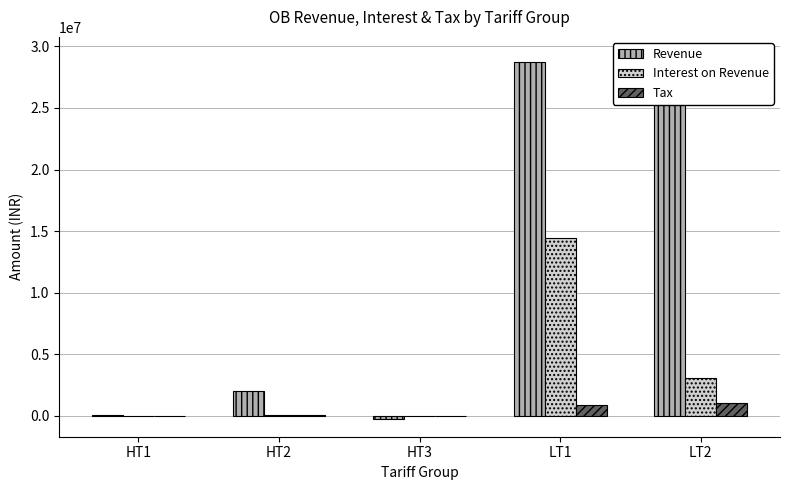

Between HT1 and HT2, which series saw the biggest shift?

Revenue